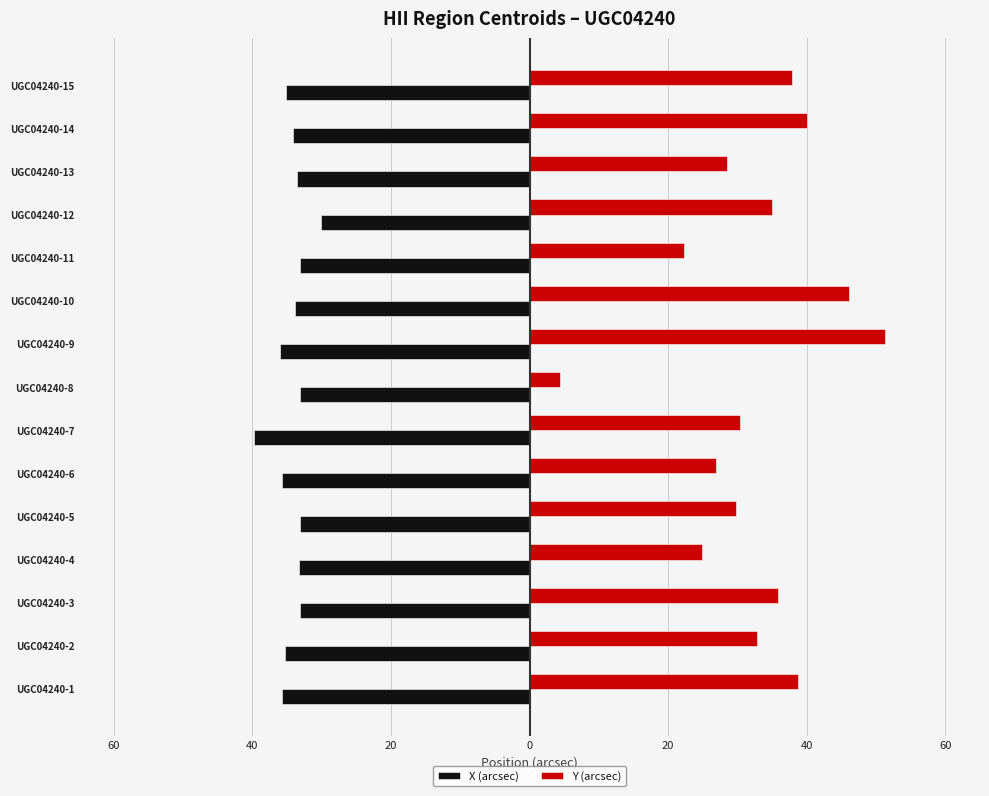

What are all the series names shown in the legend?

X (arcsec), Y (arcsec)